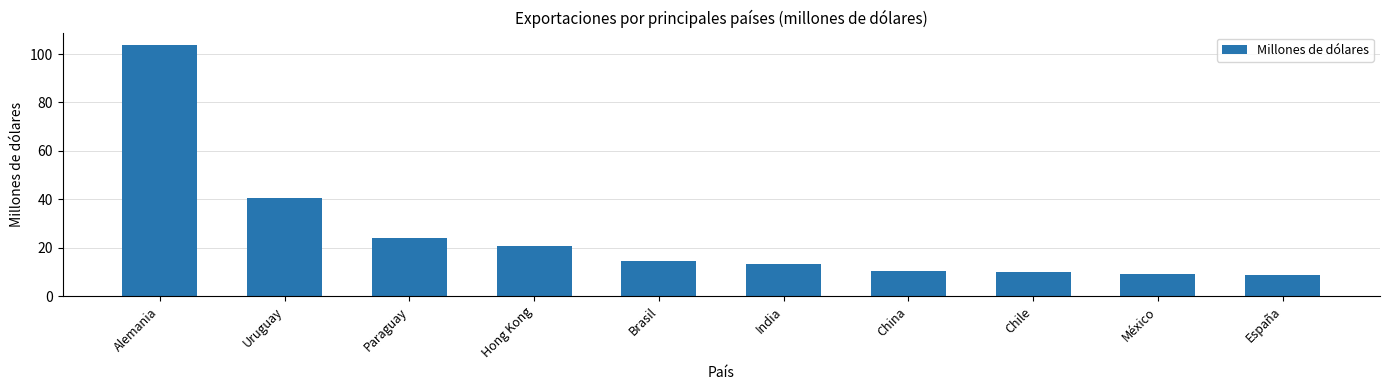

What position from the right is Uruguay?

9